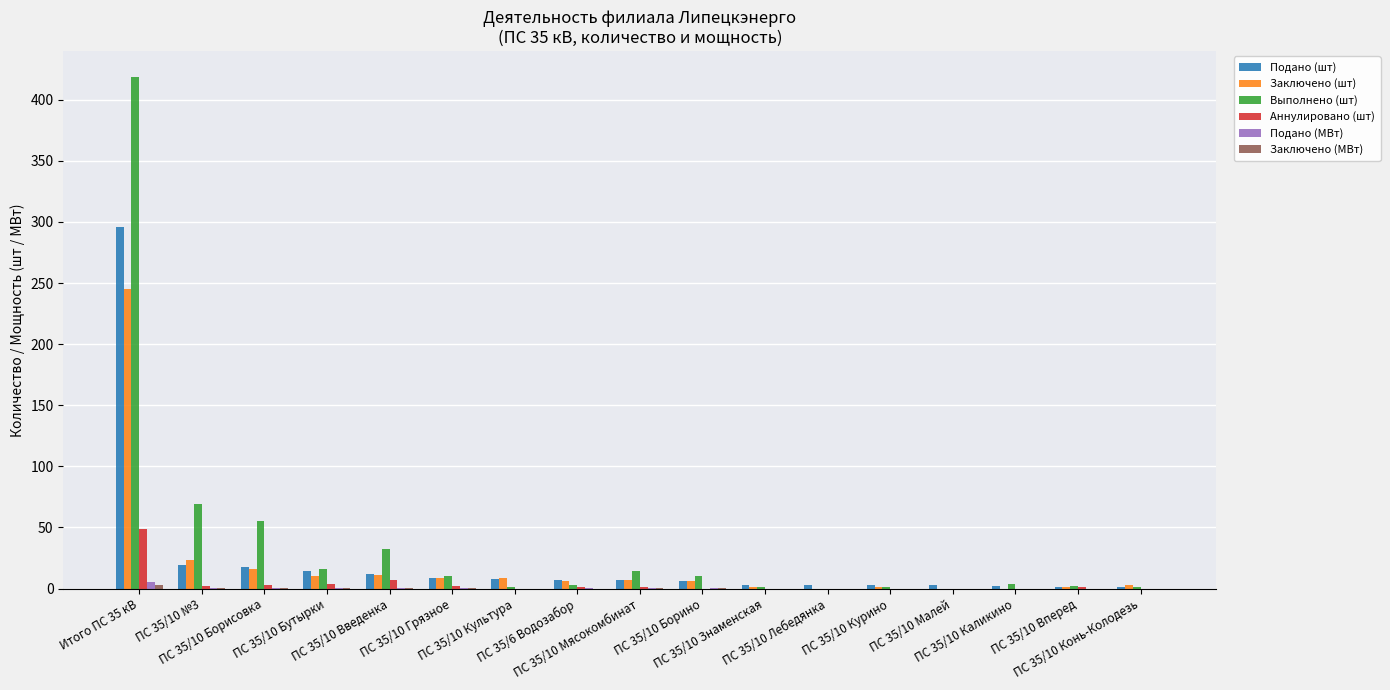

What is the sum of all Аннулировано (шт) values?

70.0